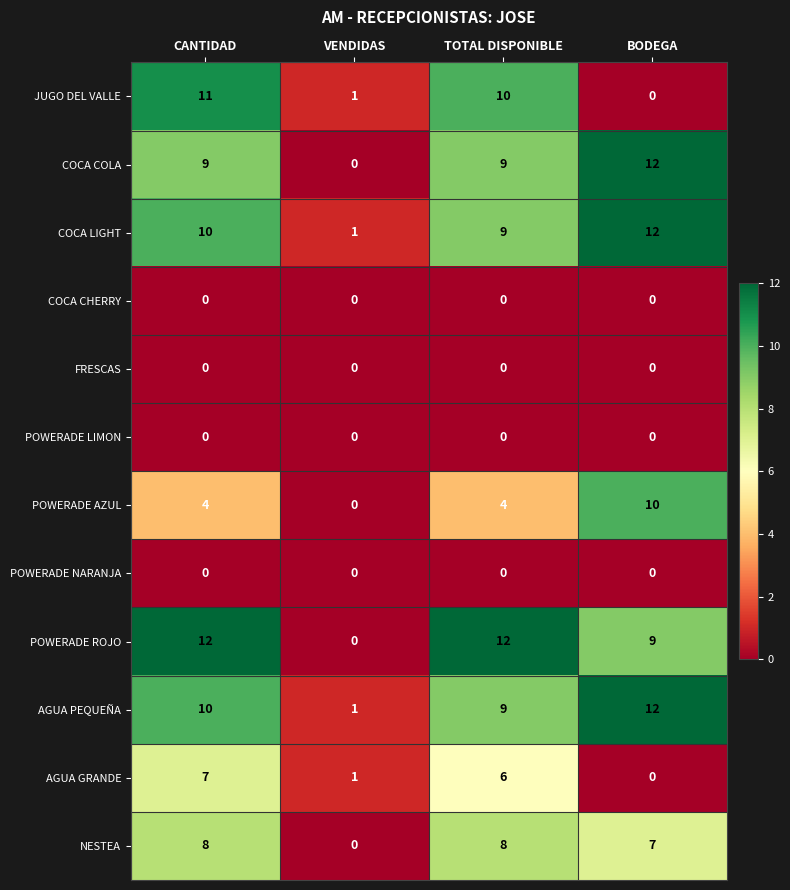

What is the spread (max minus min) of values at TOTAL DISPONIBLE?

12